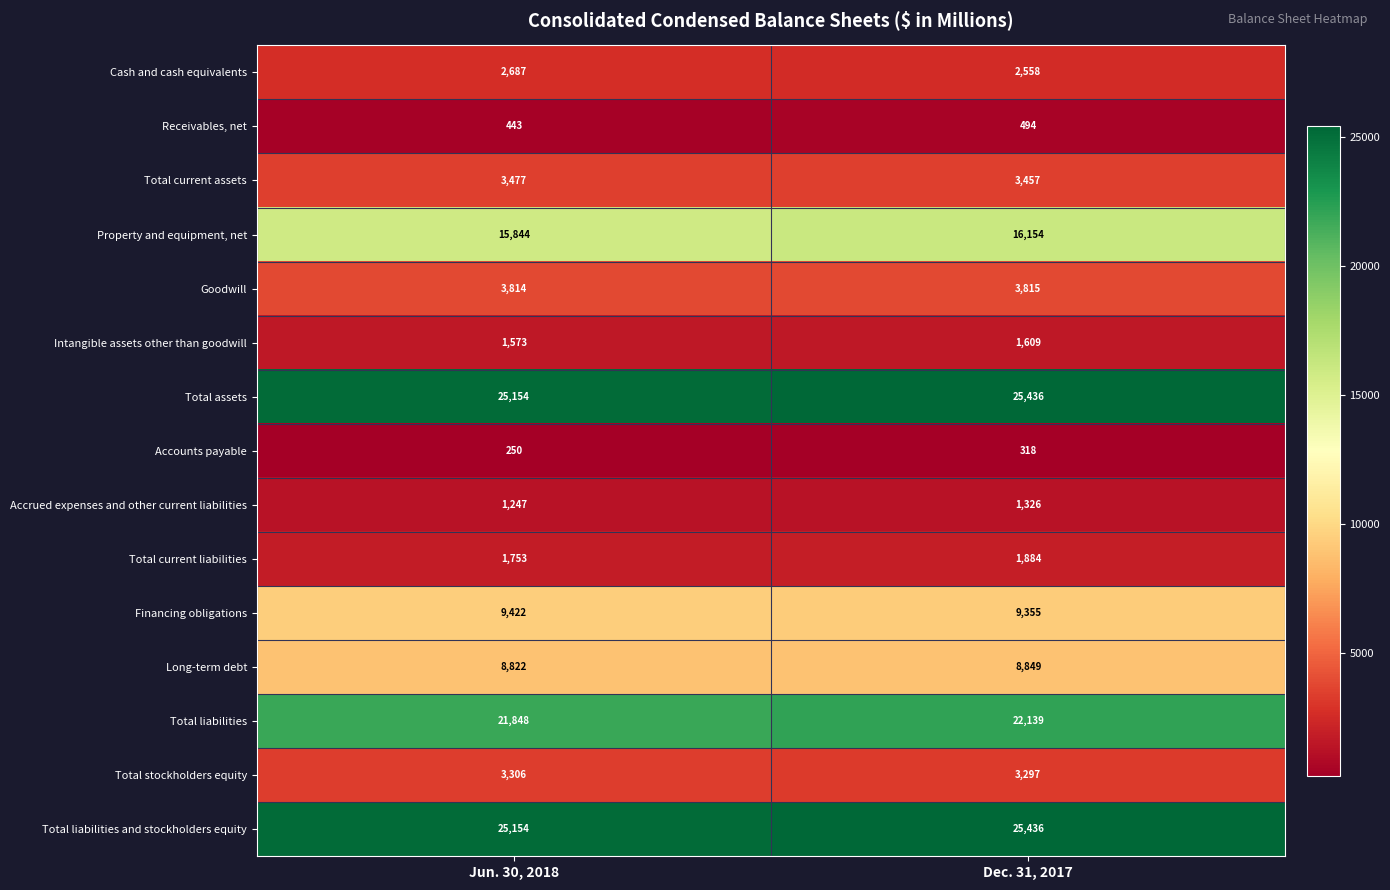

Rank the categories by Total current assets value from highest to lowest.

Jun. 30, 2018, Dec. 31, 2017